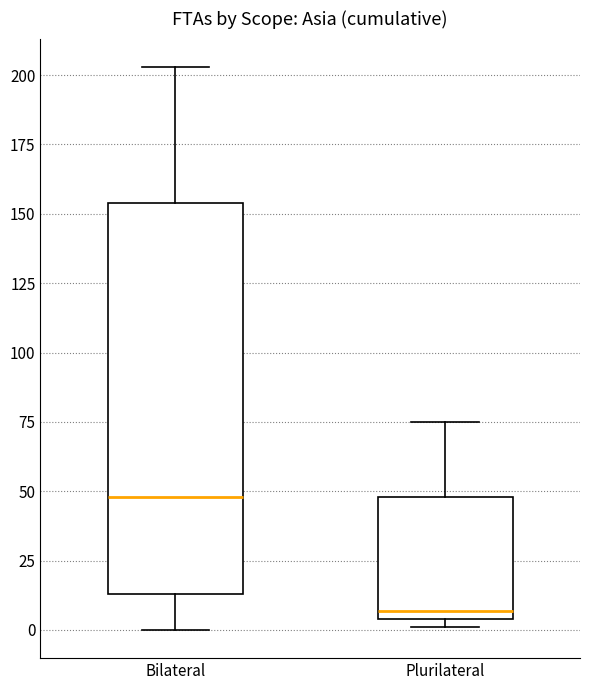

Where is the lower edge of the box for Bilateral on the y-axis? The values are not printed on the chart, so give them approximately, as read against the axis.

15